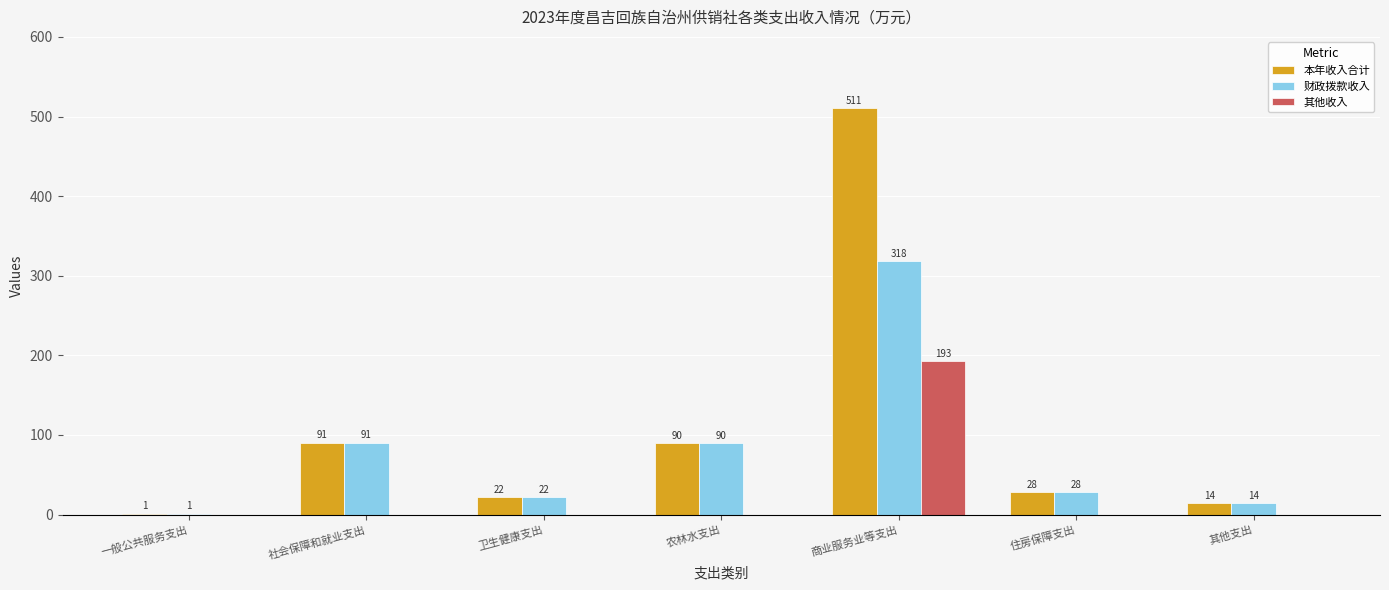

Does the chart contain stacked bars?

No